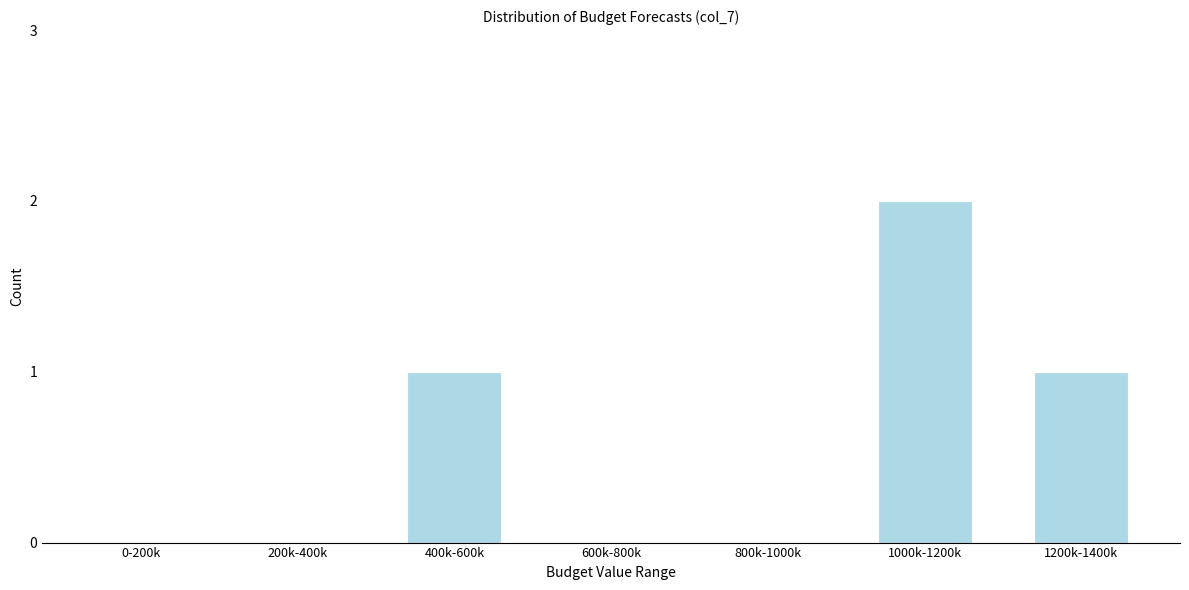

Reading left to right, list all the values displayed in this chart.

0-200k=0	200k-400k=0	400k-600k=1	600k-800k=0	800k-1000k=0	1000k-1200k=2	1200k-1400k=1